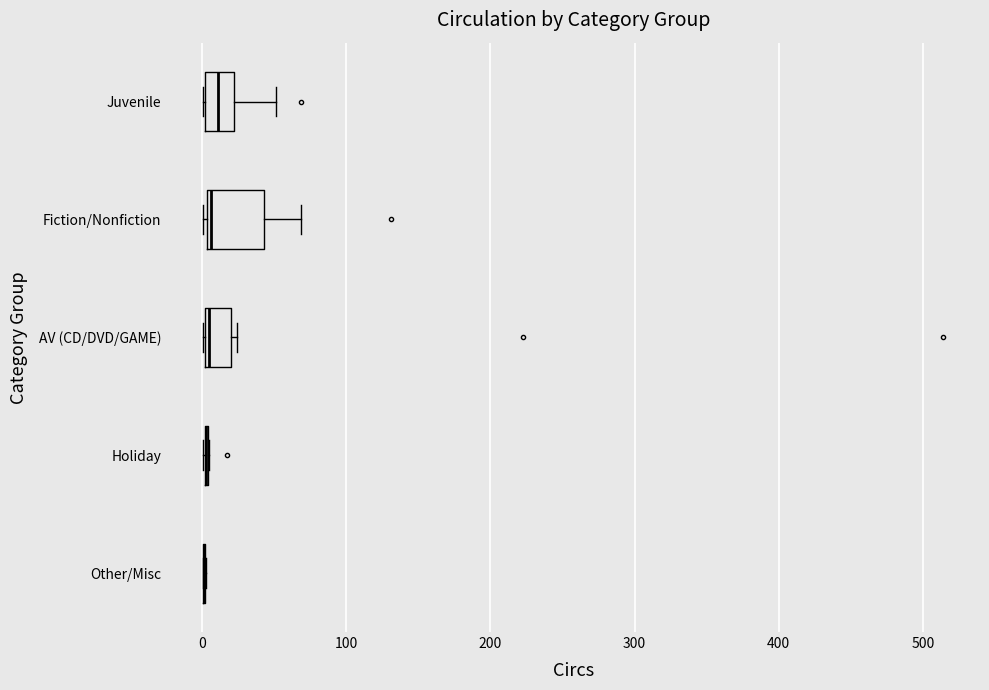

Where is the left edge of the box for Juvenile on the x-axis? The values are not printed on the chart, so give them approximately, as read against the axis.

0